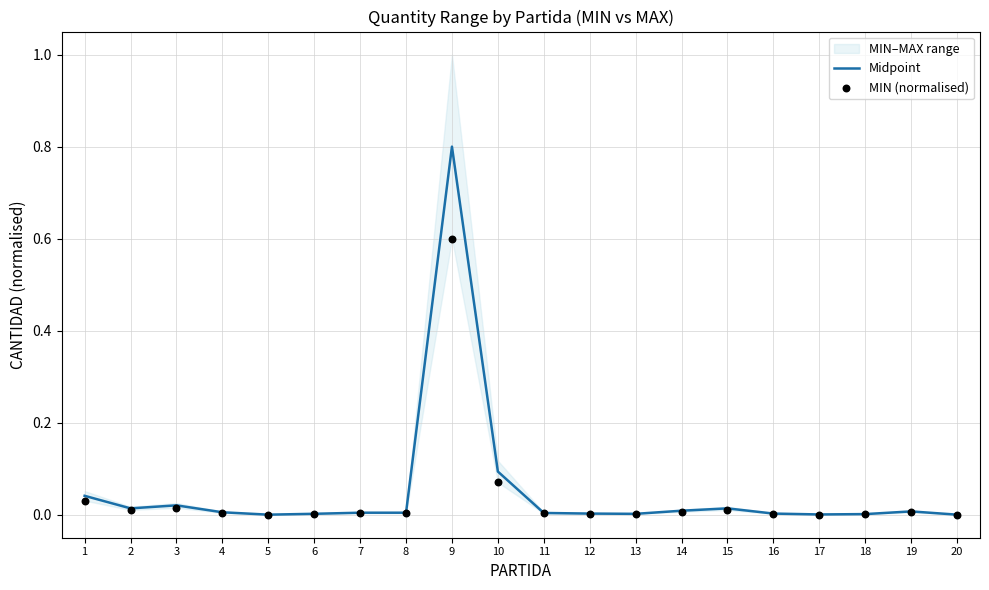

What is the total value across all series at 1?

0.1